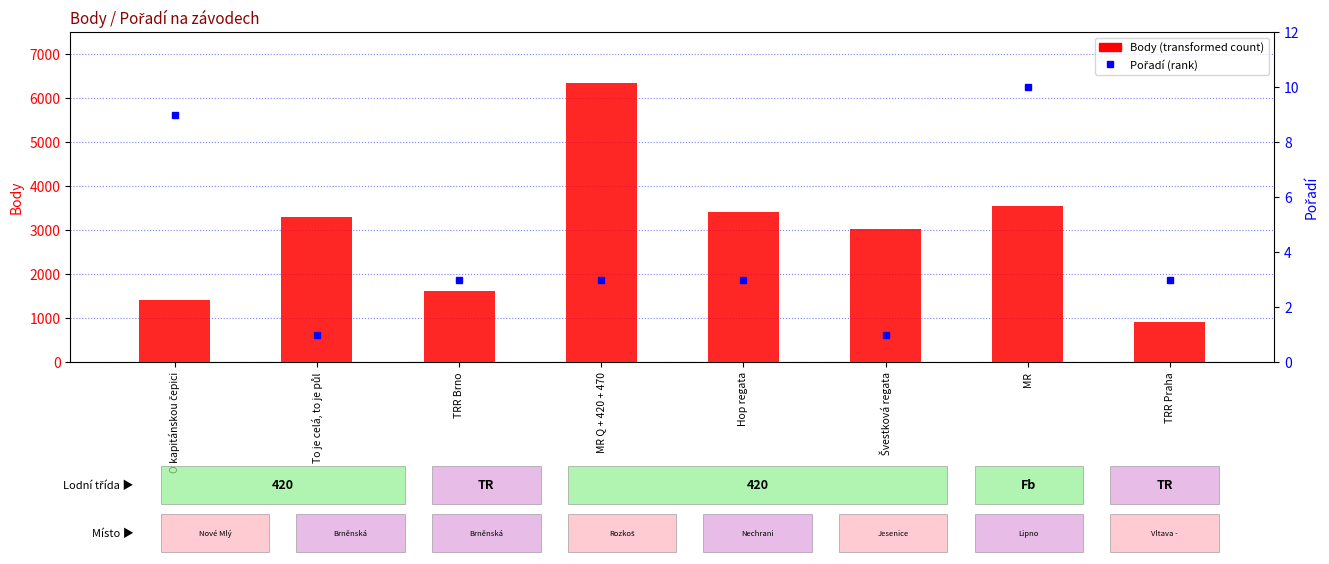

What is the sum of the Pořadí (percentile rank) values at Hop regata and TRR Brno?

6